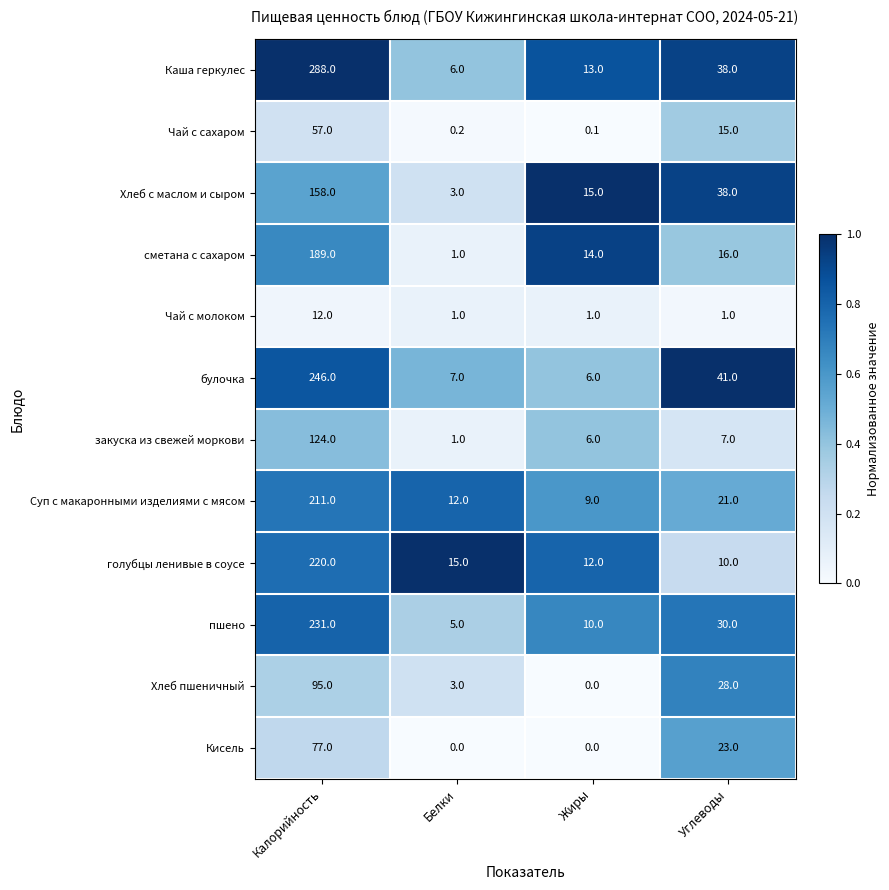

Which series has the largest total across all categories?

Каша геркулес